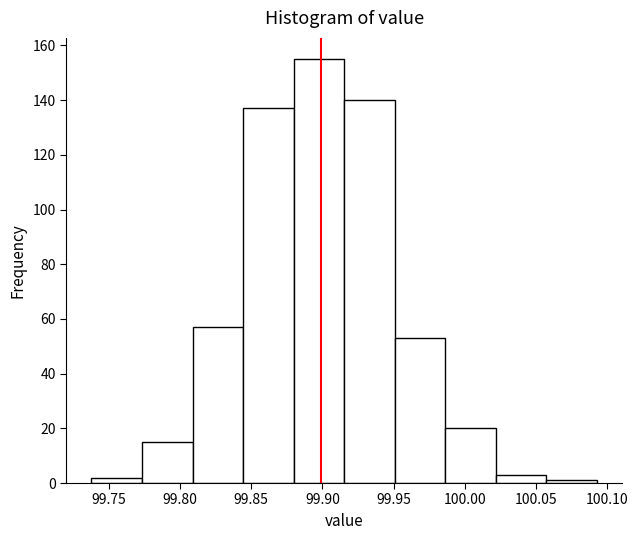

Reading left to right, list every bar in this chart as the range it spans on the x-axis followed by its height. Neither the bar edges nor the heights are printed on the chart, so give them approximately, as read against the axes.

99.740 to 99.775: 2
99.775 to 99.810: 16
99.810 to 99.845: 58
99.845 to 99.880: 138
99.880 to 99.915: 156
99.915 to 99.950: 140
99.950 to 99.985: 54
99.985 to 100.020: 20
100.020 to 100.055: 4
100.055 to 100.095: under 2